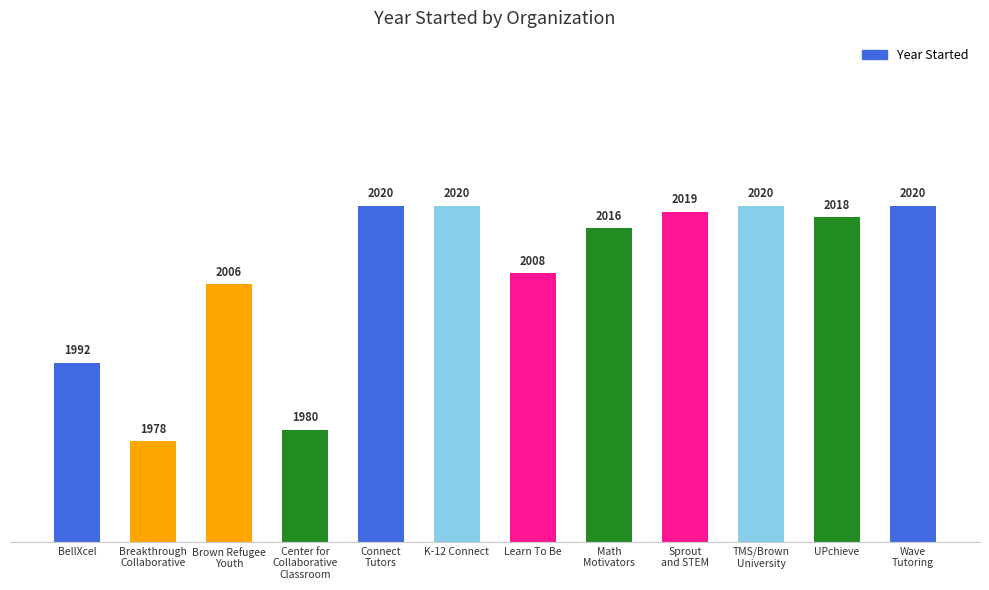

Is it true that the value at Math
Motivators is 3365?

False